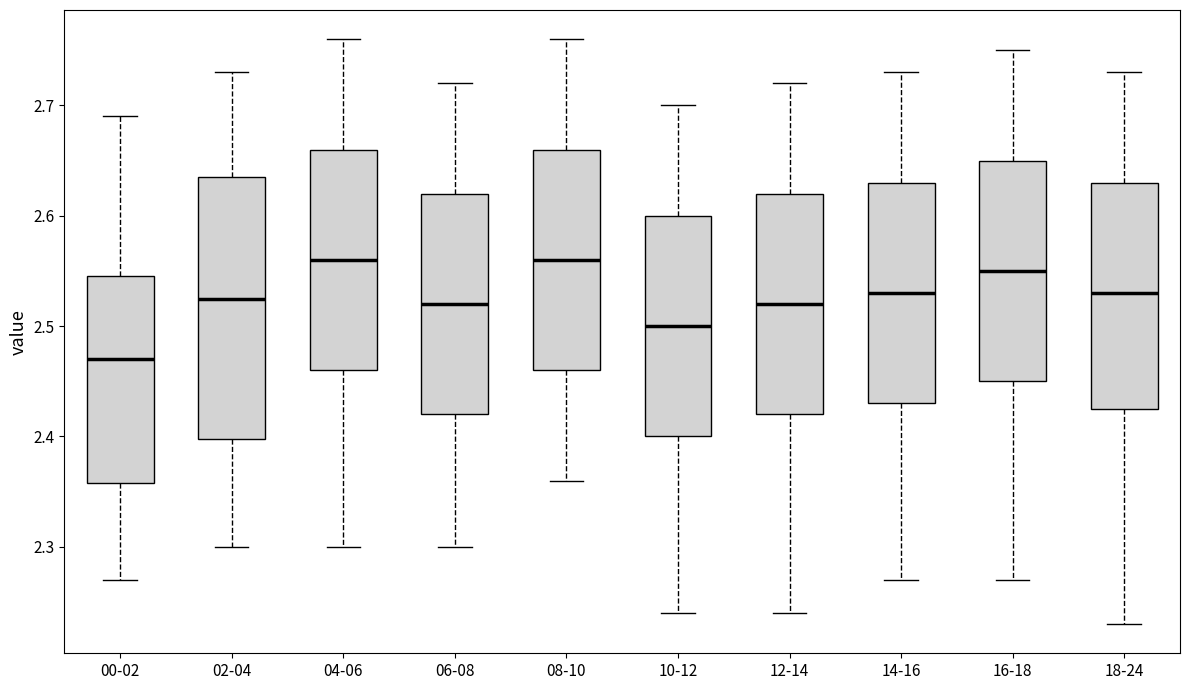

Reading left to right, transcribe this box plot: for each box, give where its median line is, the range the box spans, and where its two whiskers end, as read against the y-axis. The values are not printed on the chart, so give them approximately, as read against the axis.

00-02: median 2.47, box 2.36 to 2.55, whiskers 2.27 to 2.69
02-04: median 2.53, box 2.40 to 2.64, whiskers 2.30 to 2.73
04-06: median 2.56, box 2.46 to 2.66, whiskers 2.30 to 2.76
06-08: median 2.52, box 2.42 to 2.62, whiskers 2.30 to 2.72
08-10: median 2.56, box 2.46 to 2.66, whiskers 2.36 to 2.76
10-12: median 2.50, box 2.40 to 2.60, whiskers 2.24 to 2.70
12-14: median 2.52, box 2.42 to 2.62, whiskers 2.24 to 2.72
14-16: median 2.53, box 2.43 to 2.63, whiskers 2.27 to 2.73
16-18: median 2.55, box 2.45 to 2.65, whiskers 2.27 to 2.75
18-24: median 2.53, box 2.43 to 2.63, whiskers 2.23 to 2.73